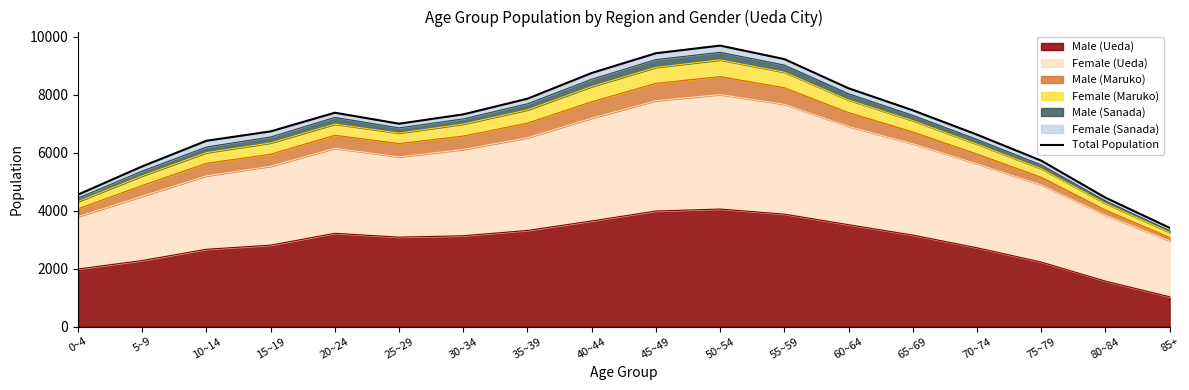

Rank the categories by value from lowest to highest.

85+, 80~84, 0~4, 5~9, 75~79, 10~14, 70~74, 15~19, 25~29, 30~34, 20~24, 65~69, 35~39, 60~64, 40~44, 55~59, 45~49, 50~54